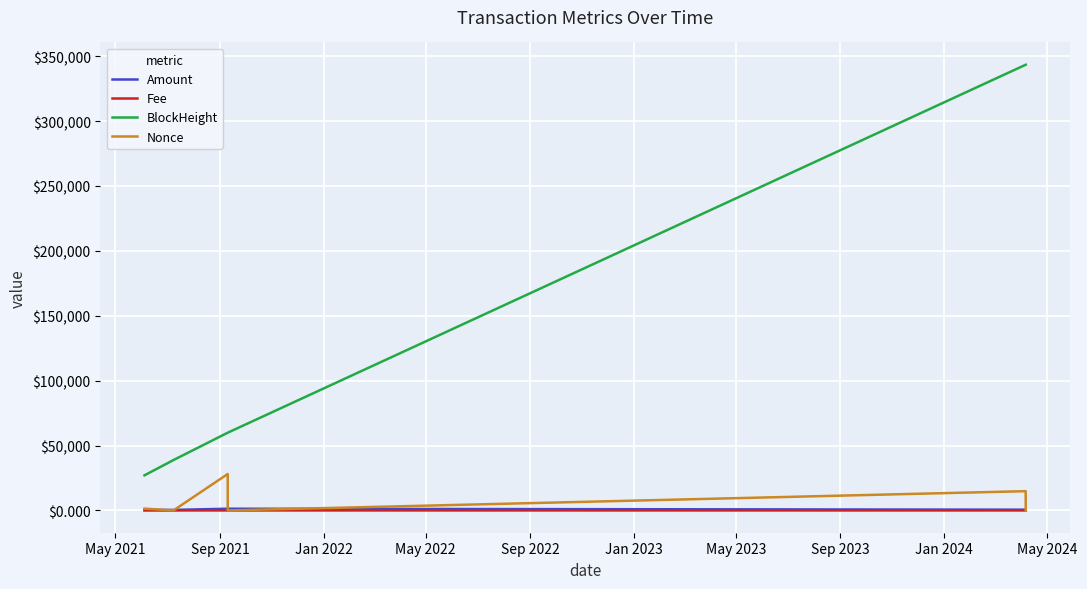

Which series has the largest total across all categories?

BlockHeight